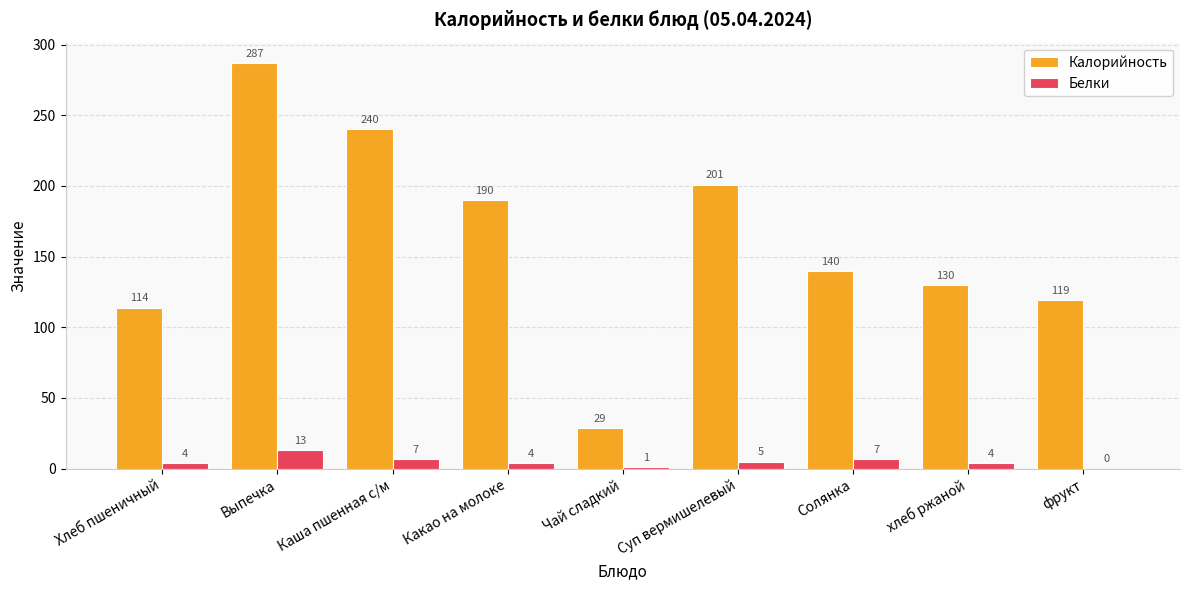

Reading right to left, what are all the values shown in this chart?

Калорийность: фрукт=119	хлеб ржаной=130	Солянка=140	Суп вермишелевый=201	Чай сладкий=29	Какао на молоке=190	Каша пшенная с/м=240	Выпечка=287	Хлеб пшеничный=114
Белки: фрукт=0	хлеб ржаной=4	Солянка=7	Суп вермишелевый=5	Чай сладкий=1	Какао на молоке=4	Каша пшенная с/м=7	Выпечка=13	Хлеб пшеничный=4